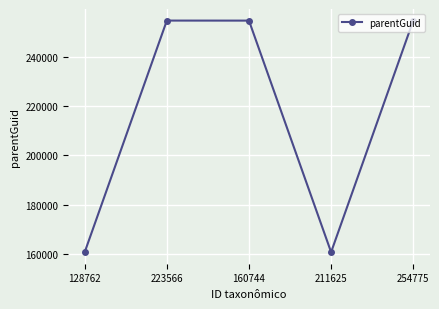

Count the number of categories in the chart.

5